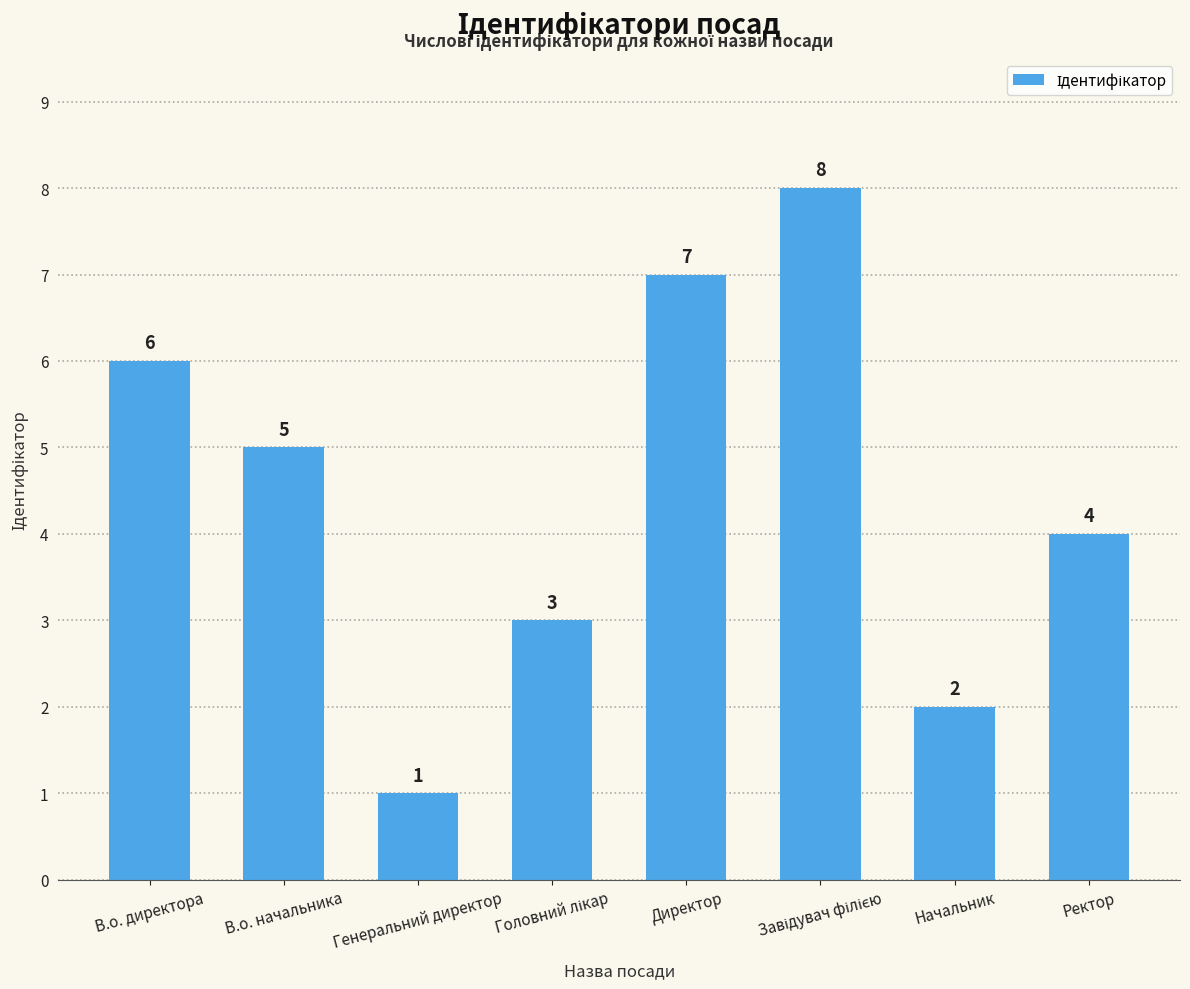

What is the greatest value displayed?

8